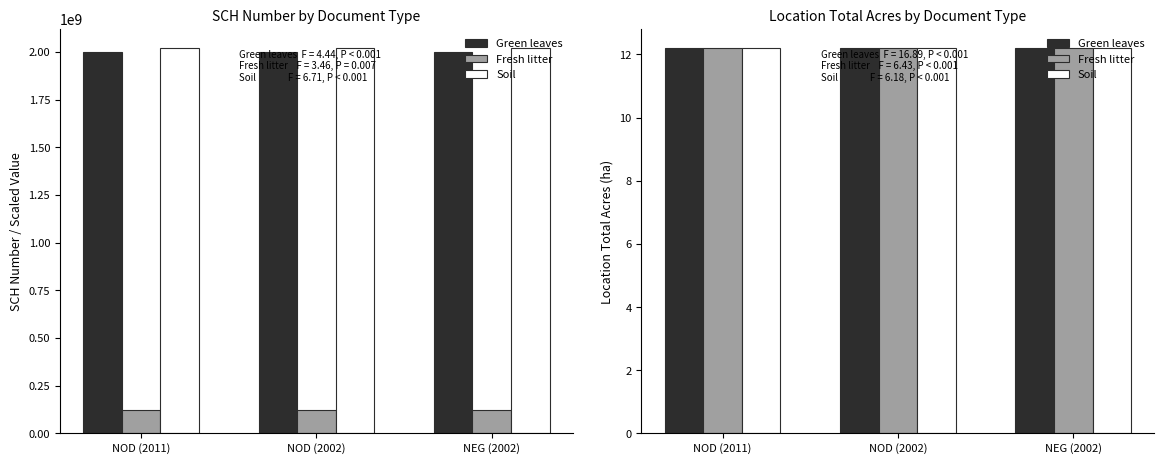

What is the label of the 2nd bar from the right?

NOD (2002)